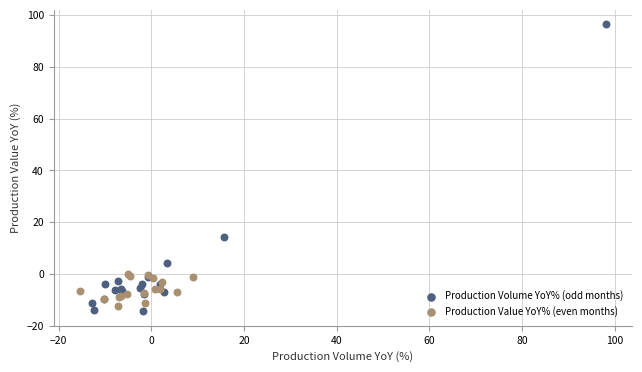

Which series contains the lowest Y value?

Production Volume YoY% (odd months)